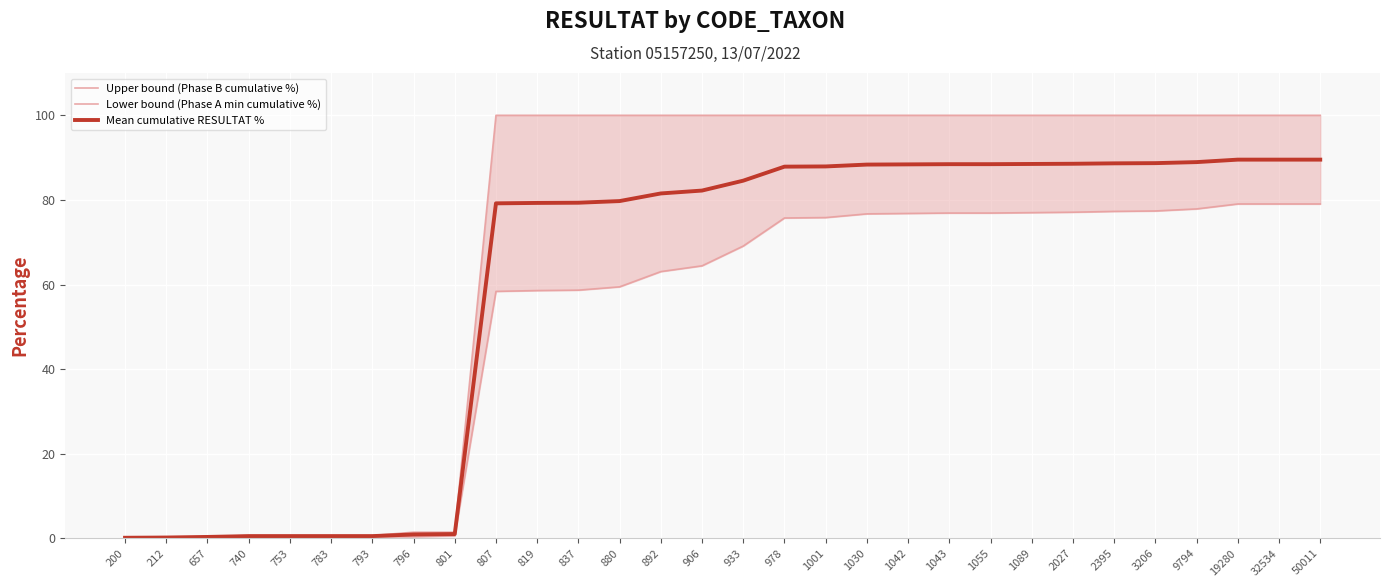

Between 200 and 9794, which series saw the biggest shift?

Upper bound (Phase B cumulative %)